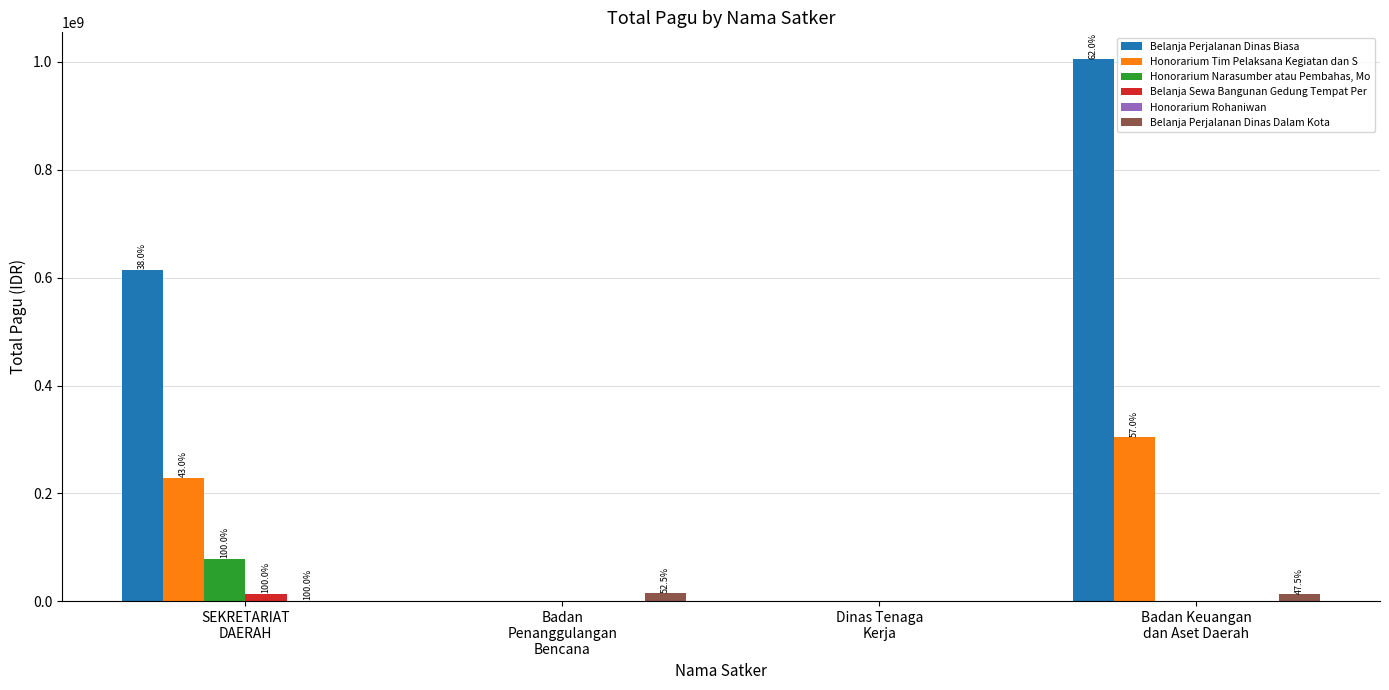

What is the maximum value shown in the chart?

1004594126